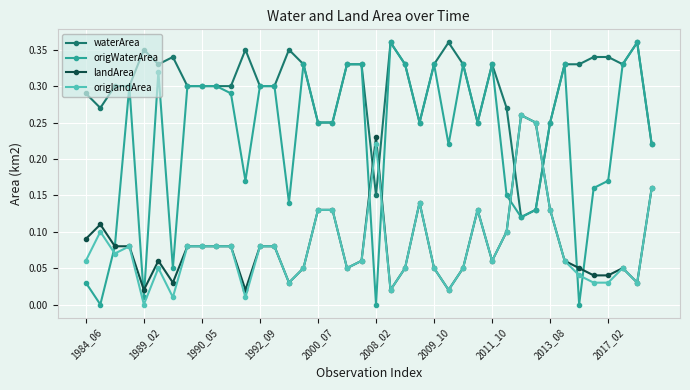

Which series has the widest spread of values?

origWaterArea